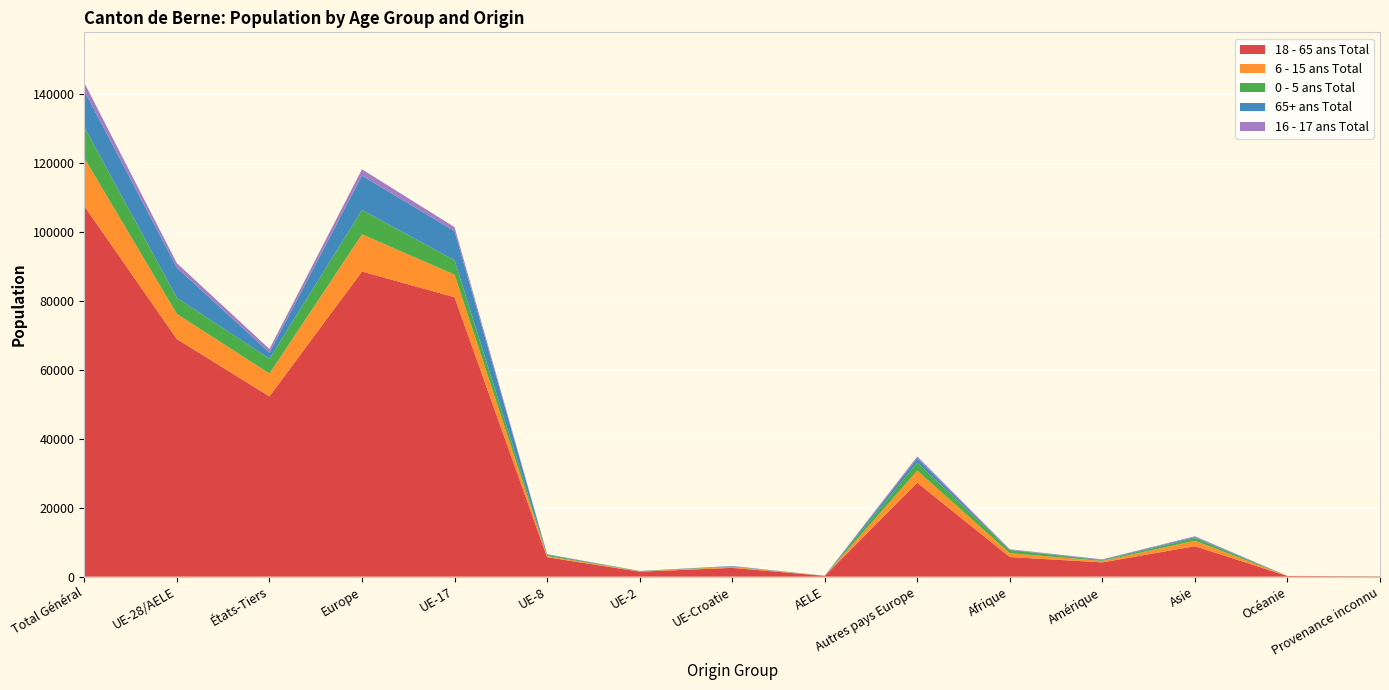

Reading right to left, extract all data points from this chart.

18 - 65 ans Total: Provenance inconnu=80	Océanie=183	Asie=8855	Amérique=4142	Afrique=5698	Autres pays Europe=27268	AELE=221	UE-Croatie=2550	UE-2=1448	UE-8=5649	UE-17=81121	Europe=88590	États-Tiers=52339	UE-28/AELE=68957	Total Général=107548
6 - 15 ans Total: Provenance inconnu=27	Océanie=7	Asie=1567	Amérique=414	Afrique=1131	Autres pays Europe=3490	AELE=12	UE-Croatie=292	UE-2=95	UE-8=339	UE-17=6559	Europe=10787	États-Tiers=6636	UE-28/AELE=7297	Total Général=13933
0 - 5 ans Total: Provenance inconnu=32	Océanie=8	Asie=789	Amérique=189	Afrique=903	Autres pays Europe=2375	AELE=11	UE-Croatie=104	UE-2=71	UE-8=333	UE-17=4187	Europe=7081	États-Tiers=4296	UE-28/AELE=4706	Total Général=9002
65+ ans Total: Provenance inconnu=4	Océanie=7	Asie=298	Amérique=170	Afrique=62	Autres pays Europe=1218	AELE=19	UE-Croatie=114	UE-2=24	UE-8=151	UE-17=8431	Europe=9957	États-Tiers=1759	UE-28/AELE=8739	Total Général=10498
16 - 17 ans Total: Provenance inconnu=4	Océanie=1	Asie=217	Amérique=114	Afrique=169	Autres pays Europe=552	AELE=4	UE-Croatie=45	UE-2=17	UE-8=49	UE-17=1175	Europe=1842	États-Tiers=1057	UE-28/AELE=1290	Total Général=2347